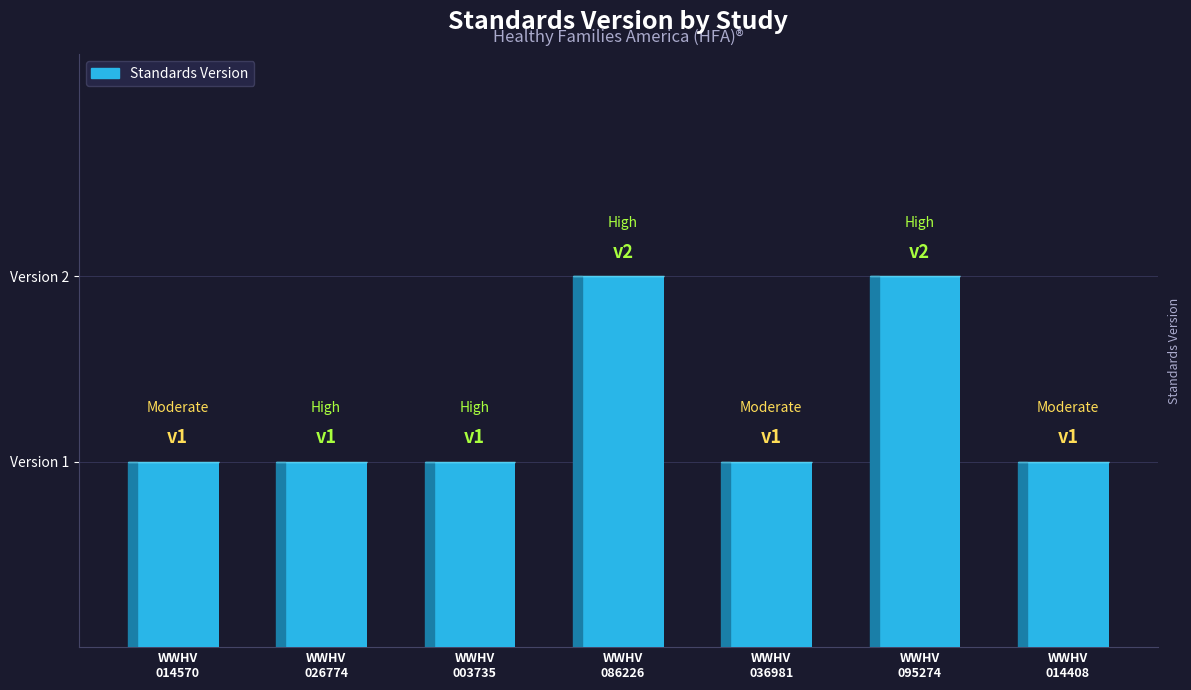

Does the chart contain any negative values?

No